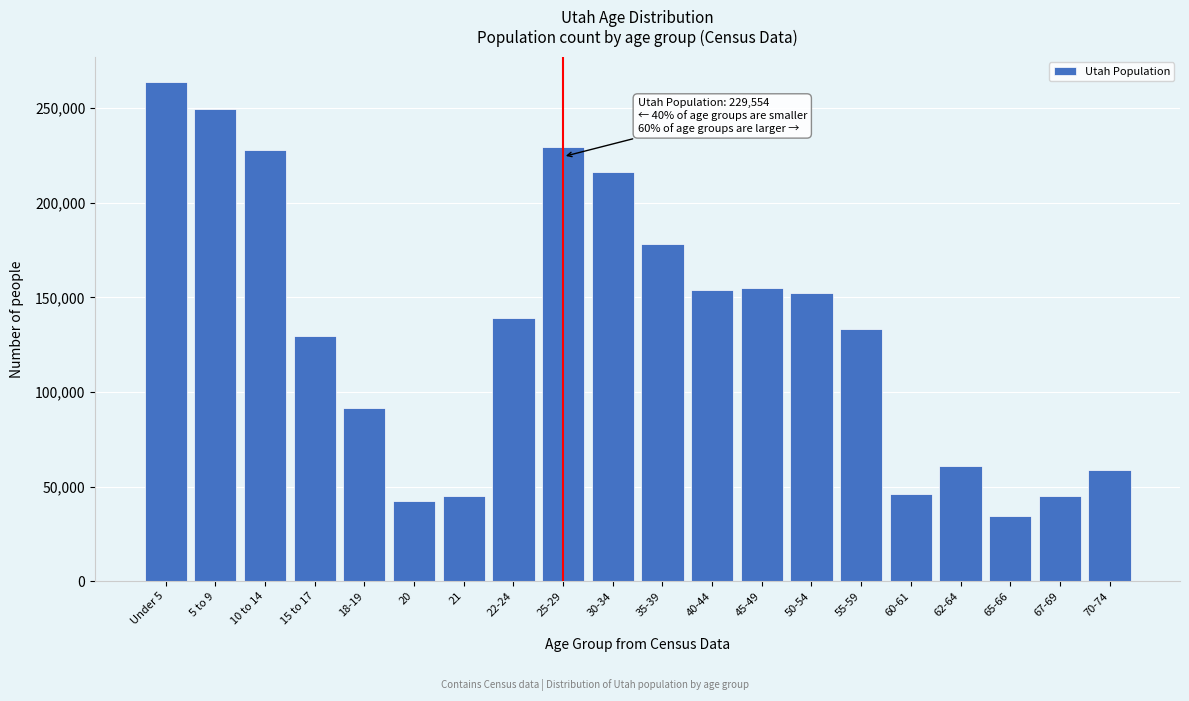

Read the value at 30-34, to the nearest 10.

216130